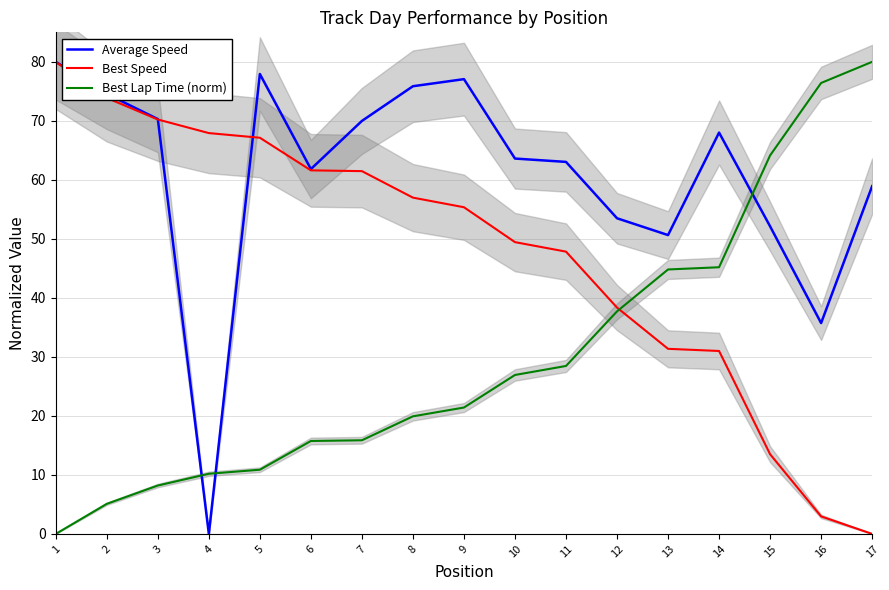

What is the difference between the Average Speed values at 14 and 11?

5.0